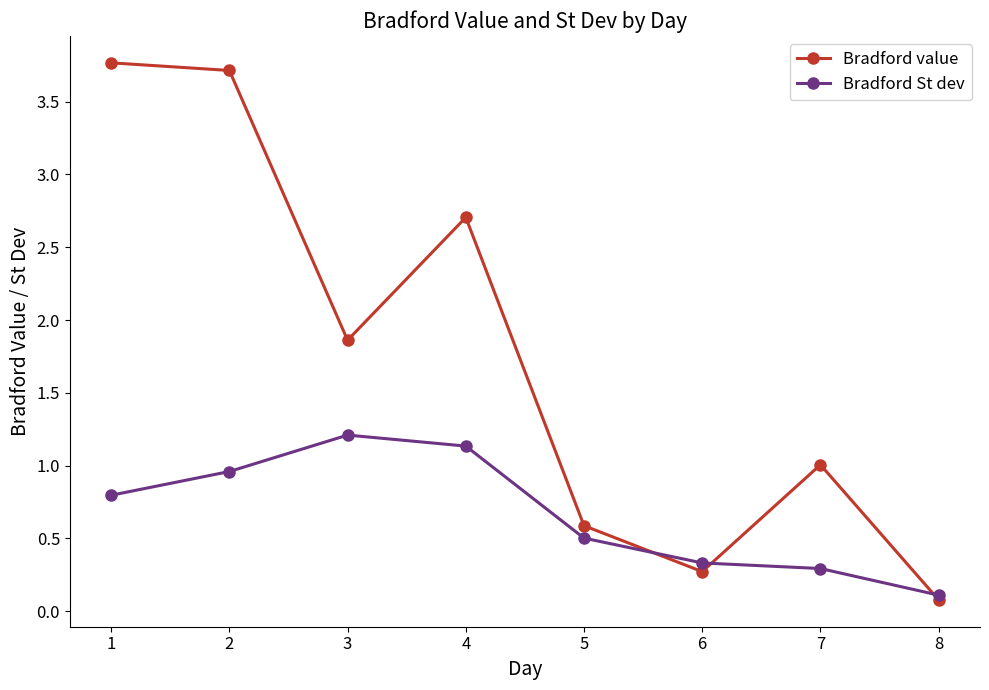

In Bradford value, how many points are higher than both neighbors (excluding endpoints)?

2